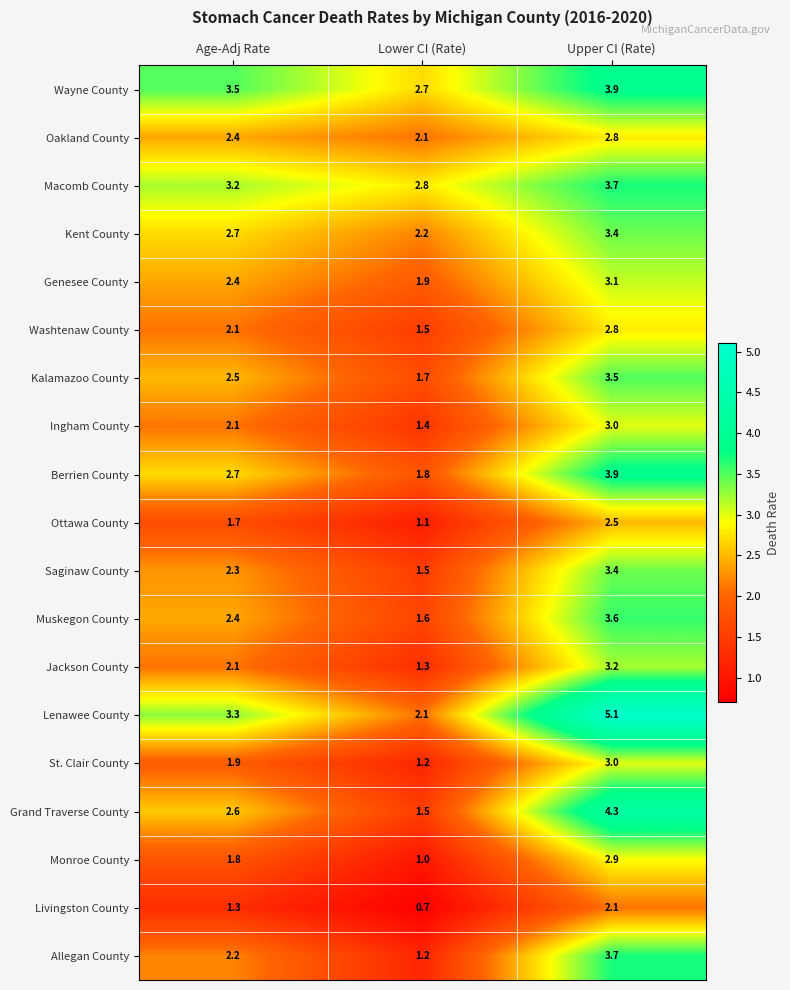

What is the spread (max minus min) of values at Age-Adj Rate?

2.2